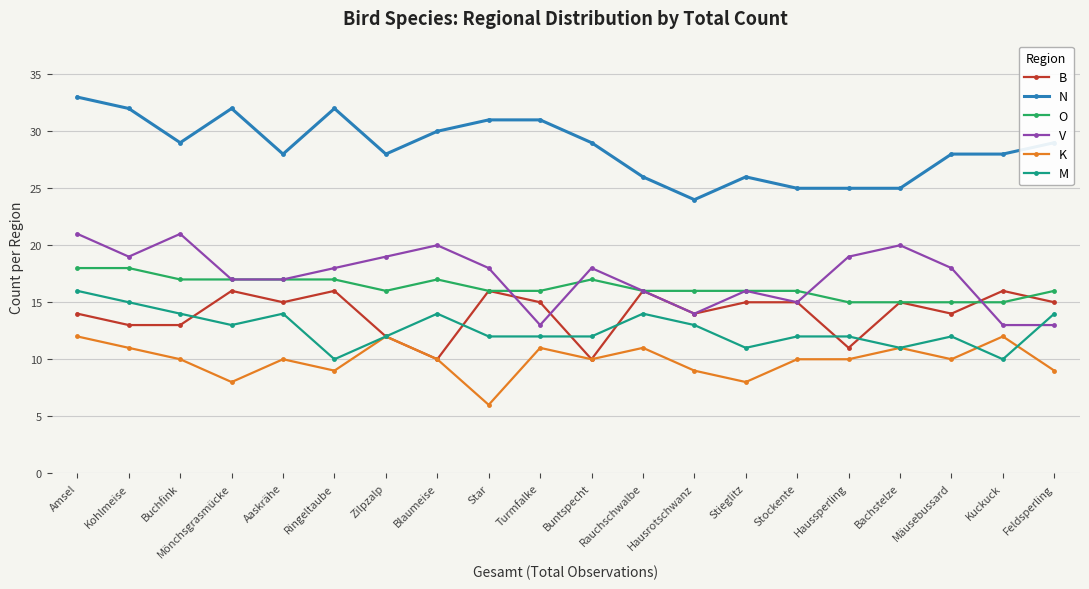

At how many categories does at least one series exceed 17?

20